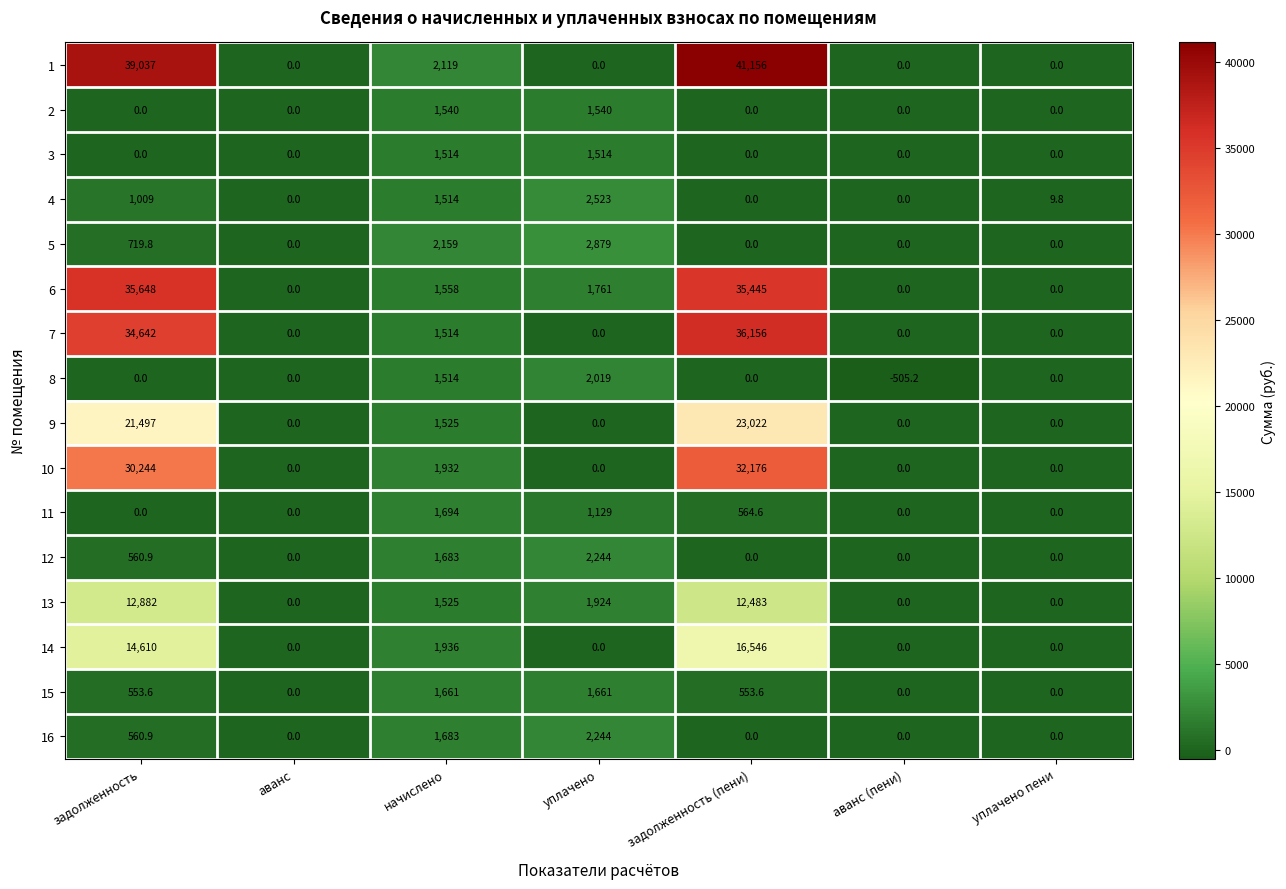

Which series changed the most between аванс and начислено?

5